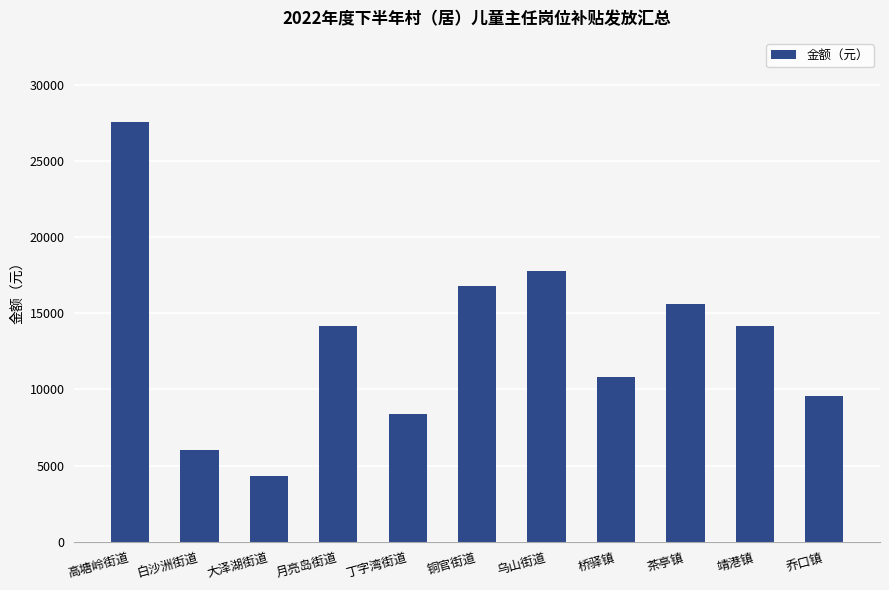

What position from the right is 茶亭镇?

3